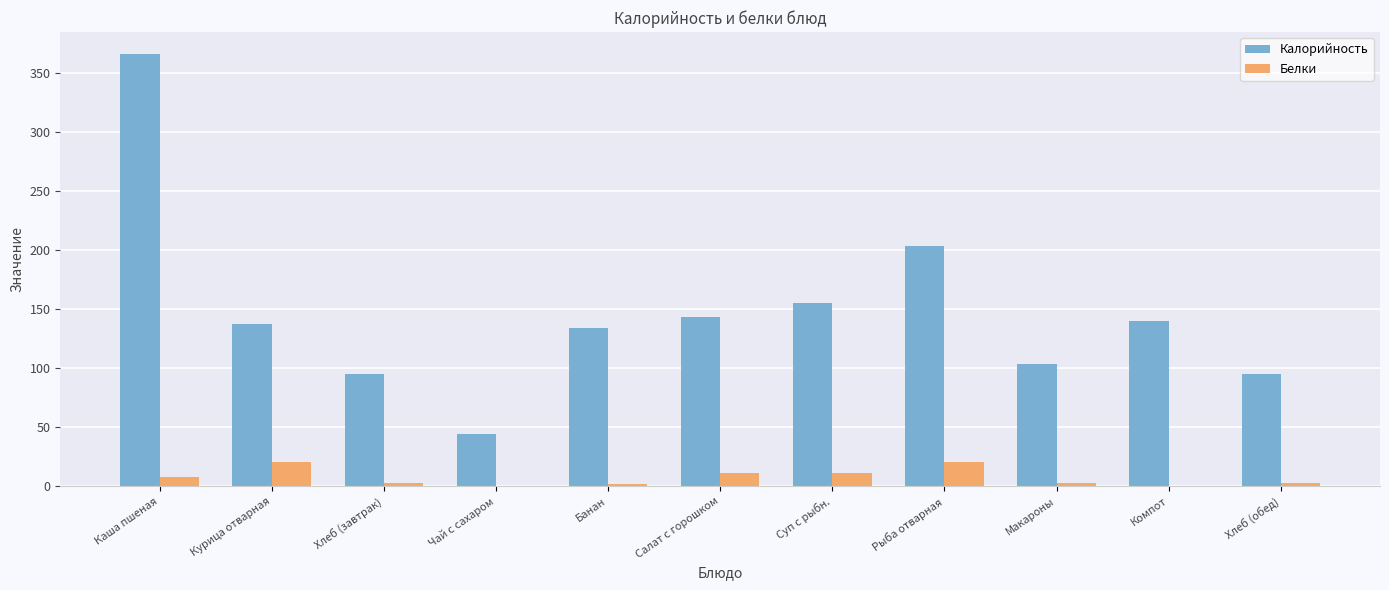

The value of Калорийность at Салат с горошком is 99.9. True or false?

False